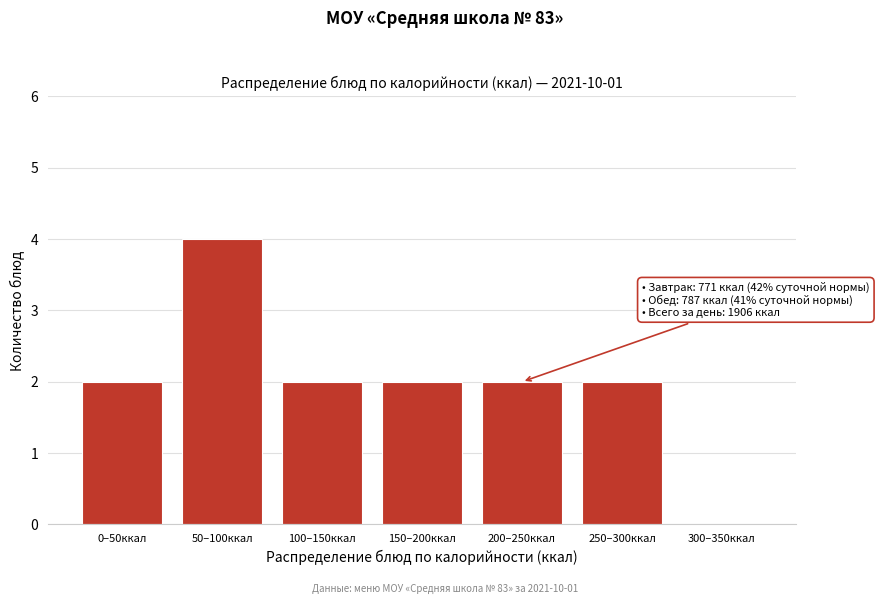

Reading left to right, list all the values displayed in this chart.

0–50ккал=2	50–100ккал=4	100–150ккал=2	150–200ккал=2	200–250ккал=2	250–300ккал=2	300–350ккал=0